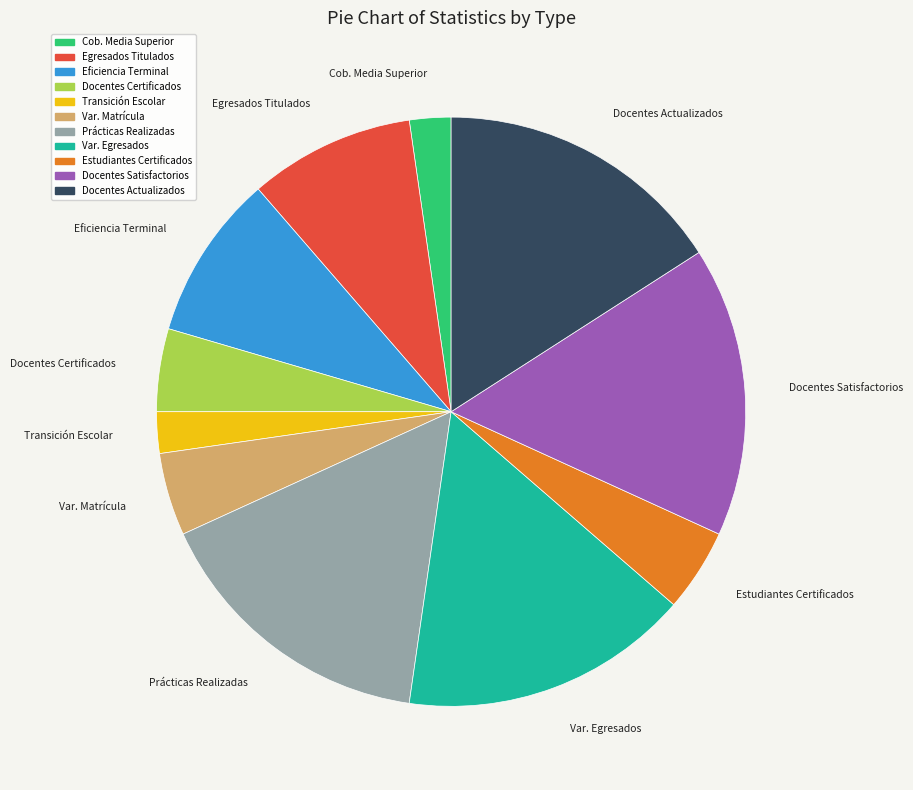

How many segments does this pie chart have?

11